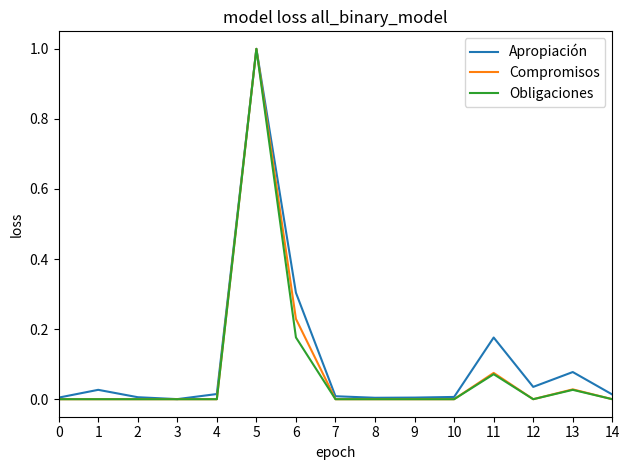

At which category is the sum across all series the highest?

5